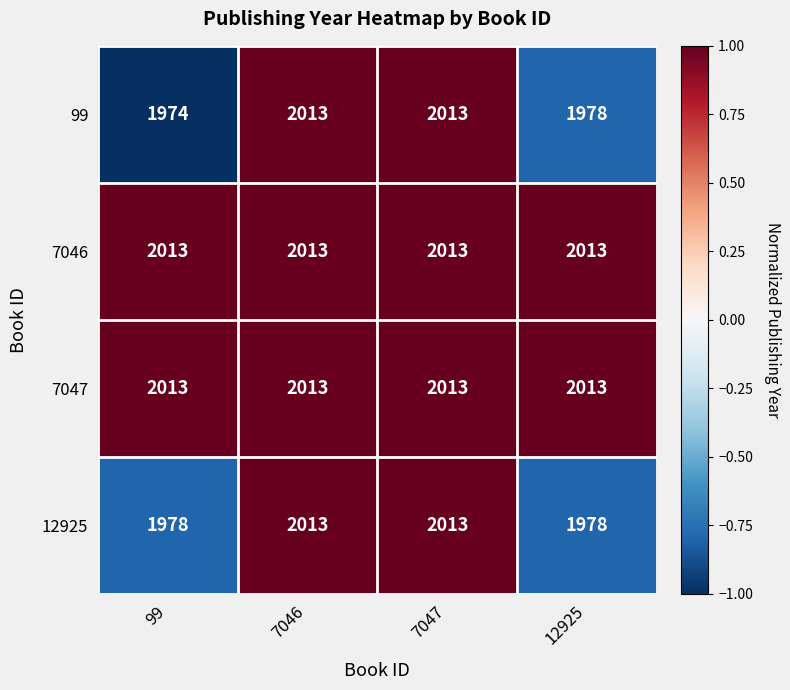

What is the total value across all series at 7047?

8052